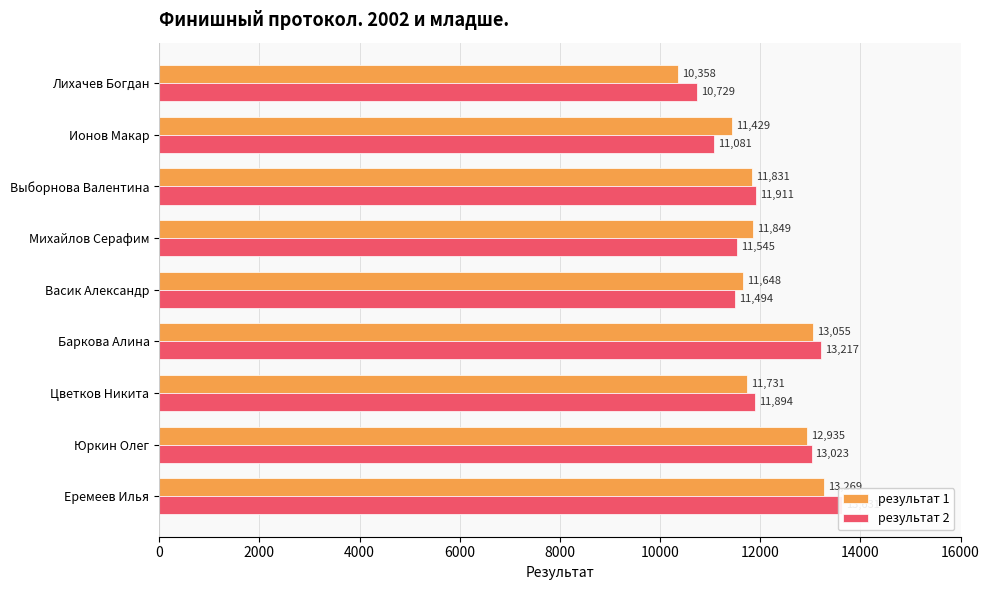

How many distinct data groups are displayed?

2